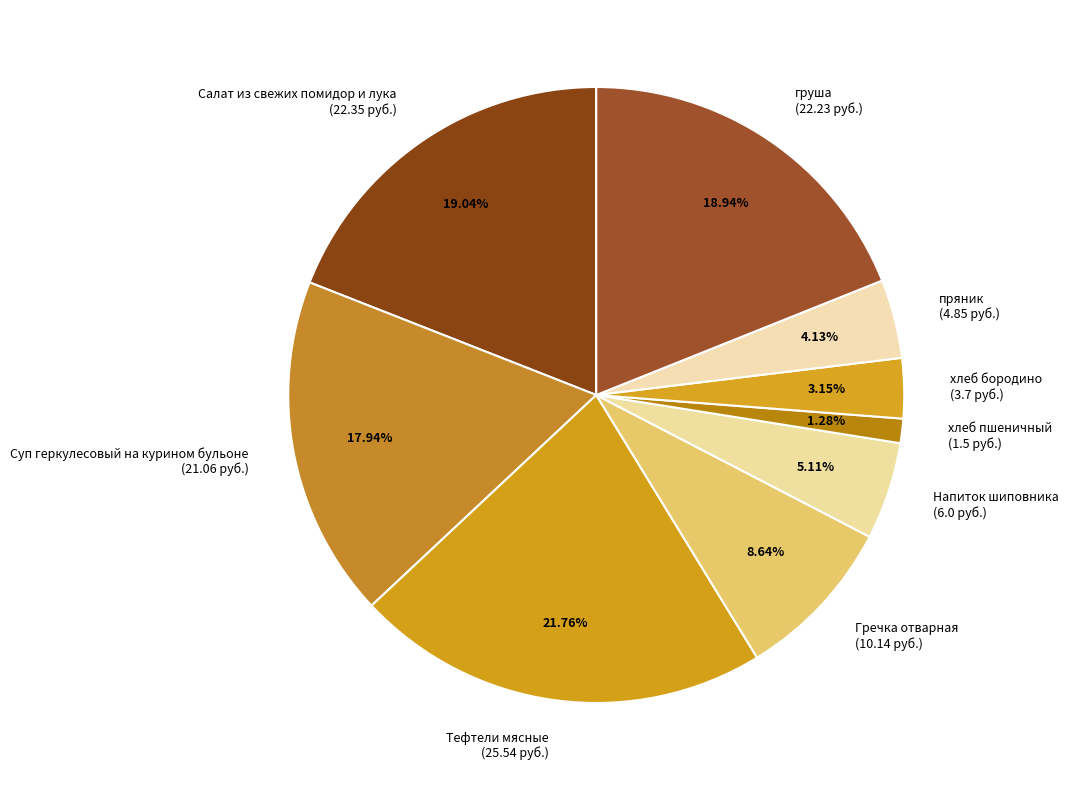

What is the total percentage of Суп геркулесовый на курином бульоне and груша?

36.9%